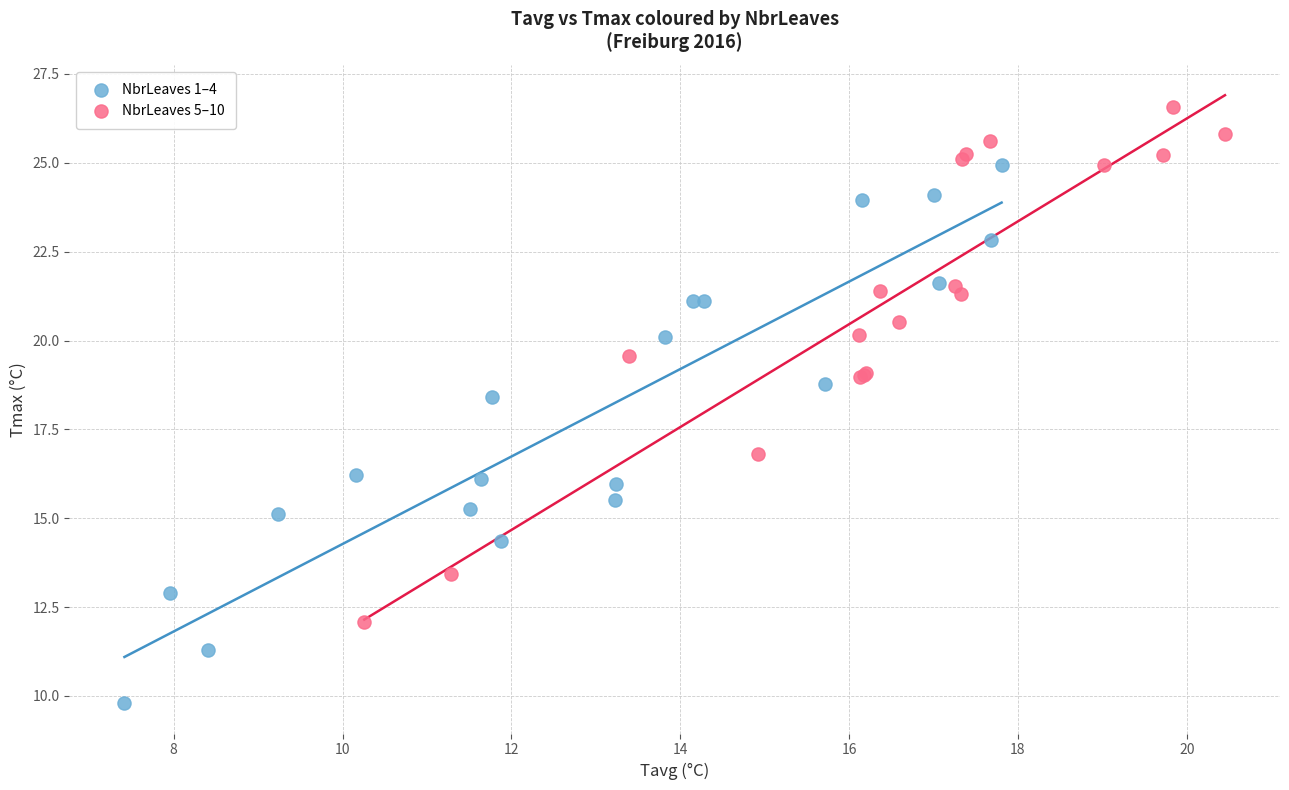

Which series has the widest spread of Y values?

NbrLeaves 1–4